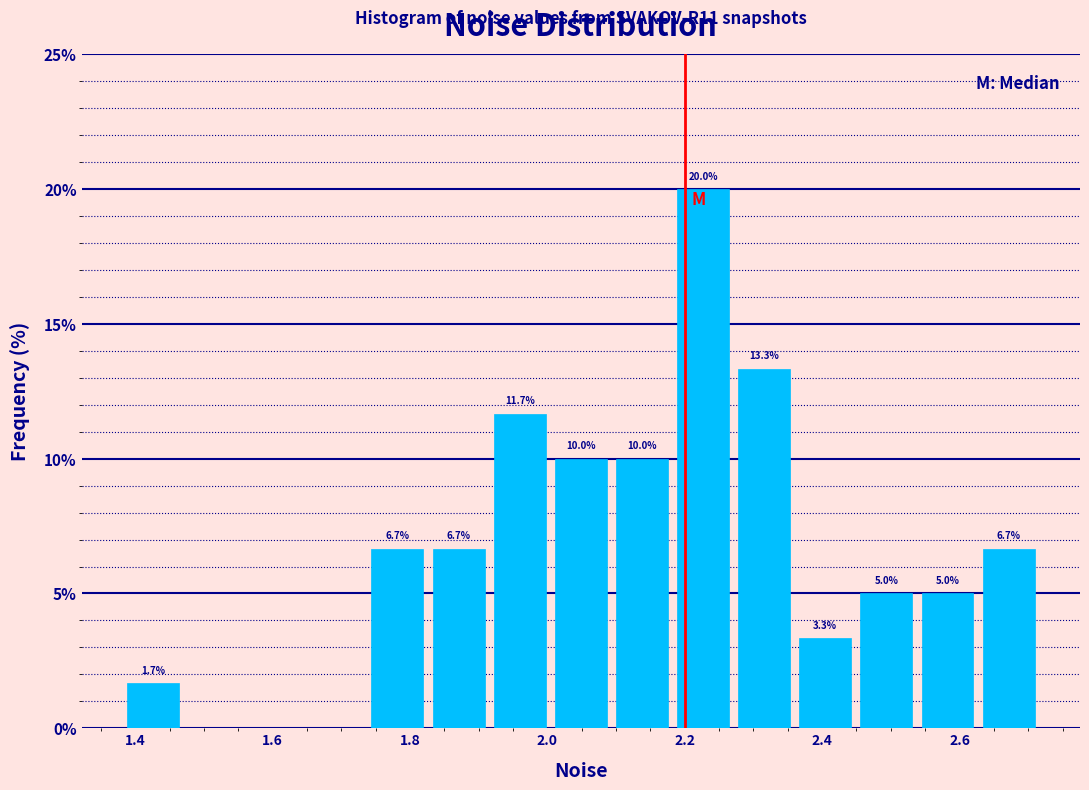

Over which range of the x-axis is the bar tallest?

2.18 to 2.28